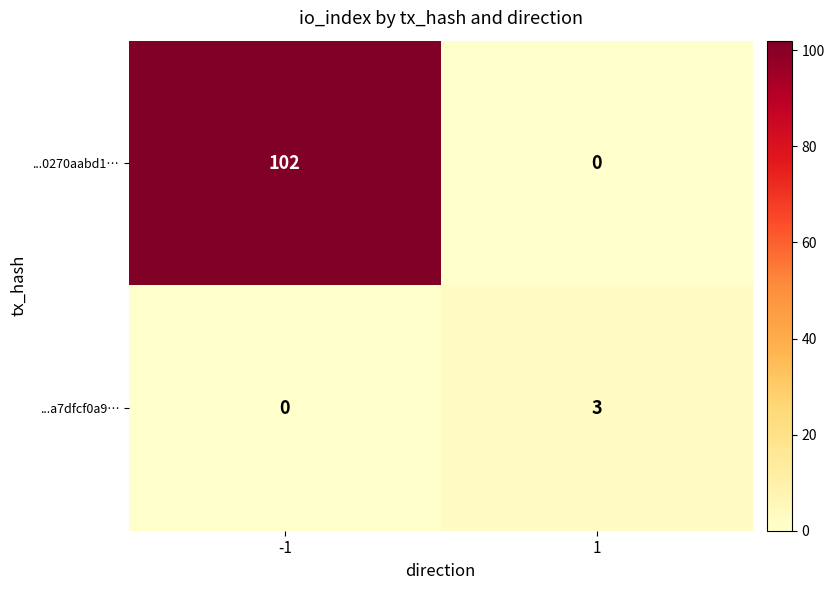

What is the maximum value shown in the chart?

102